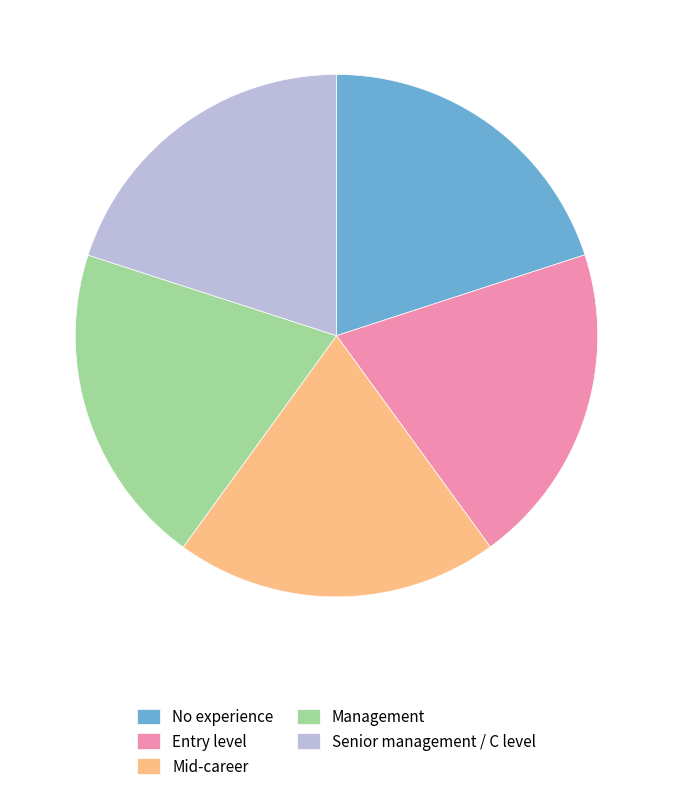

Is the sum of No experience and Mid-career greater than half?

No